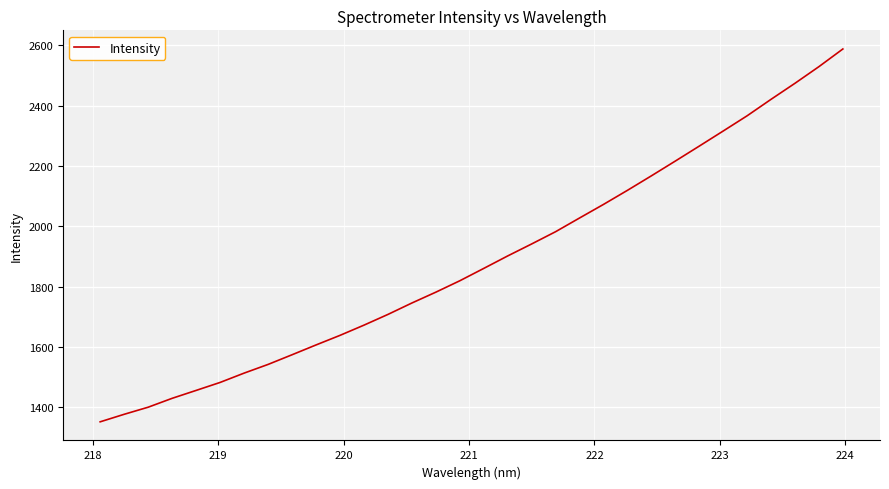

What is the difference between the maximum and minimum values?

1235.3